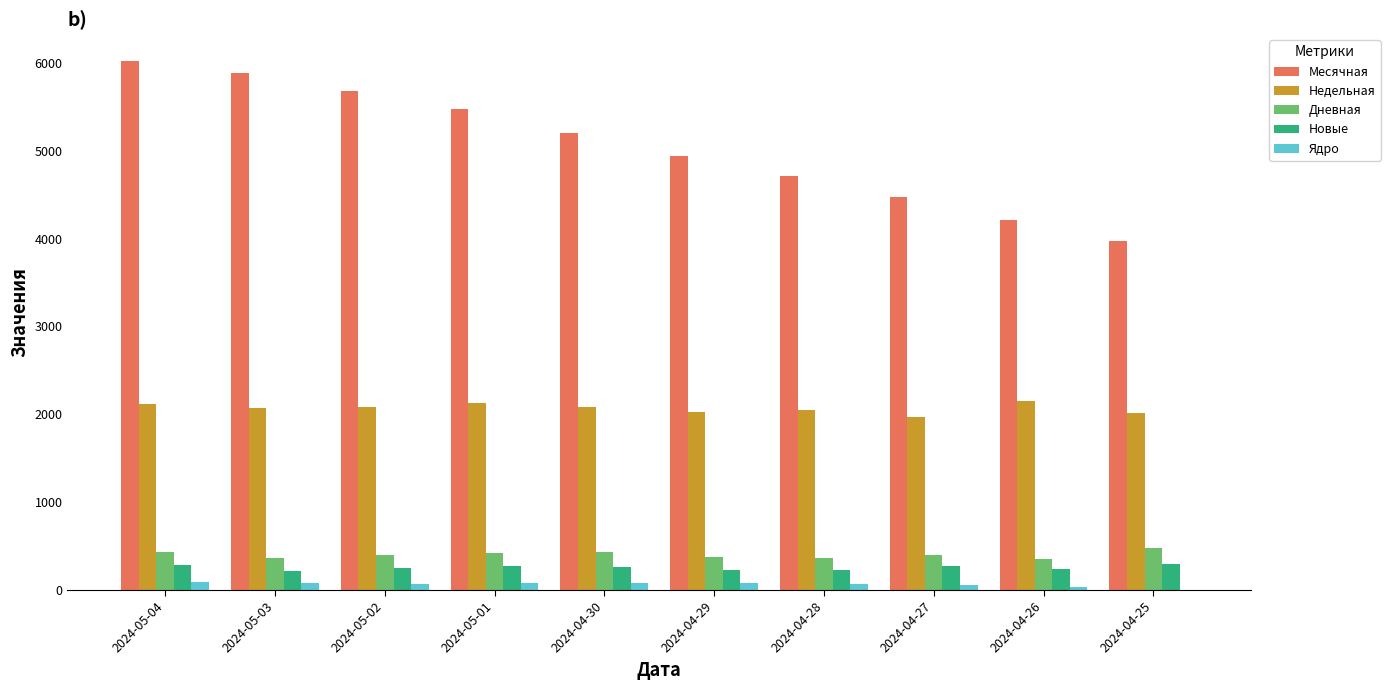

Is it true that Дневная equals 675 at 2024-05-01?

False